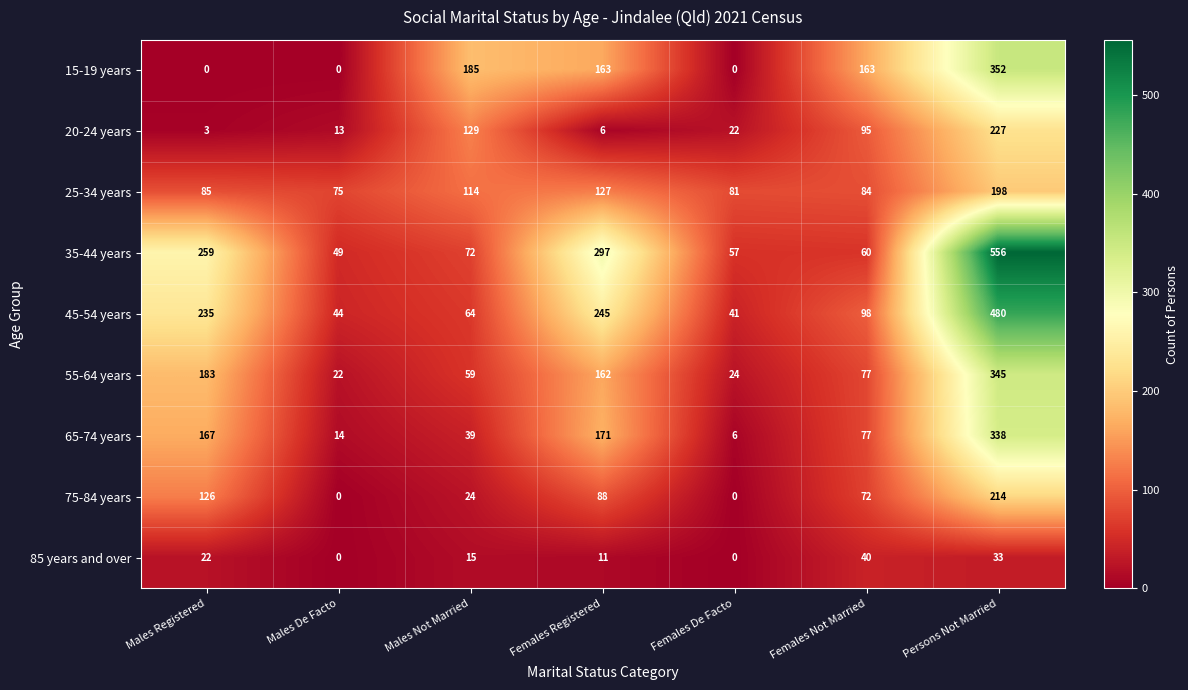

What is the total value across all series at Females Registered?

1270